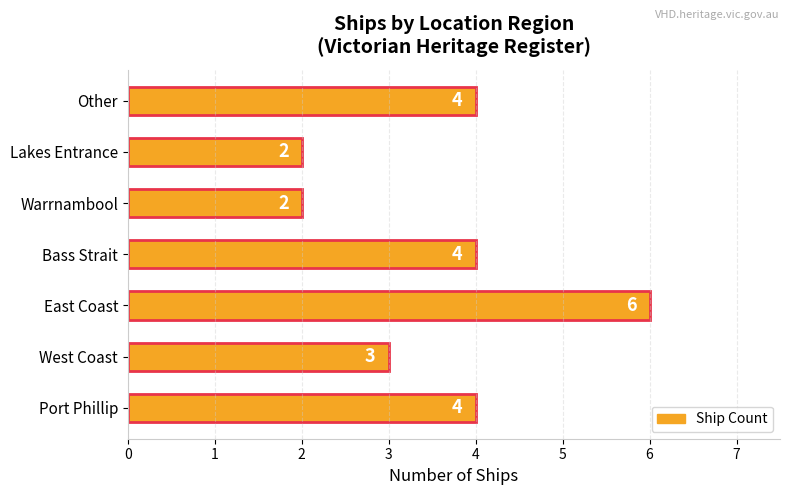

The chart shows a value of 2 at Warrnambool. True or false?

True